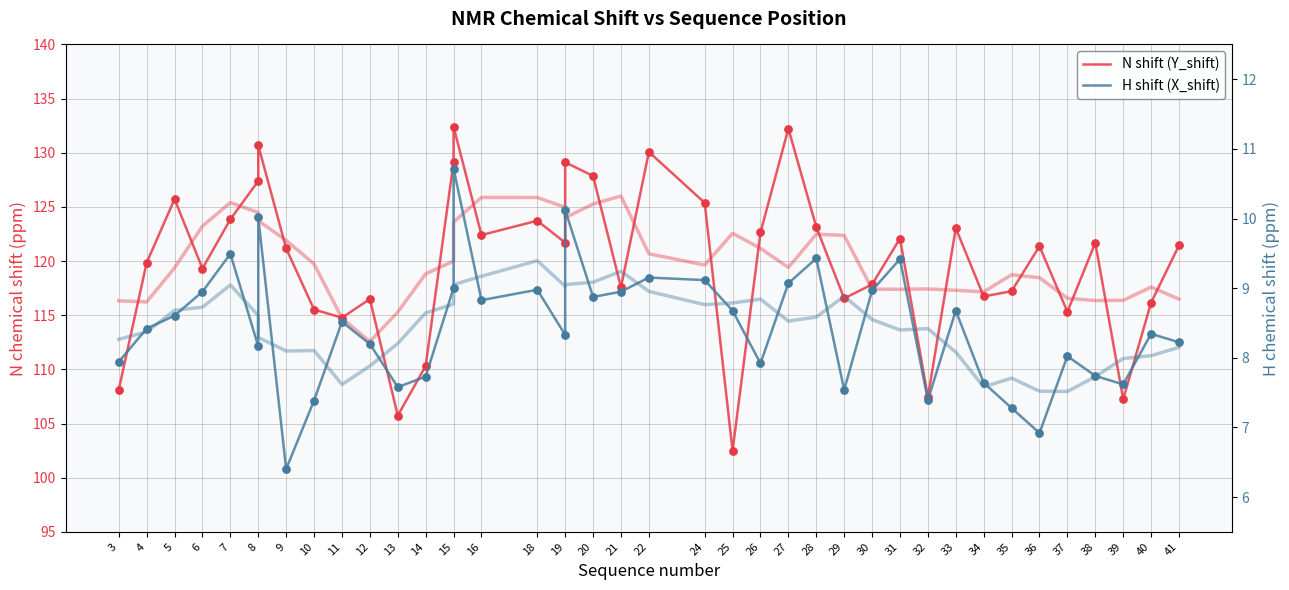

Which series contains the lowest Y value?

H shift (X_shift)